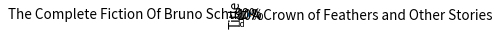

Count the number of slices in the pie.

2